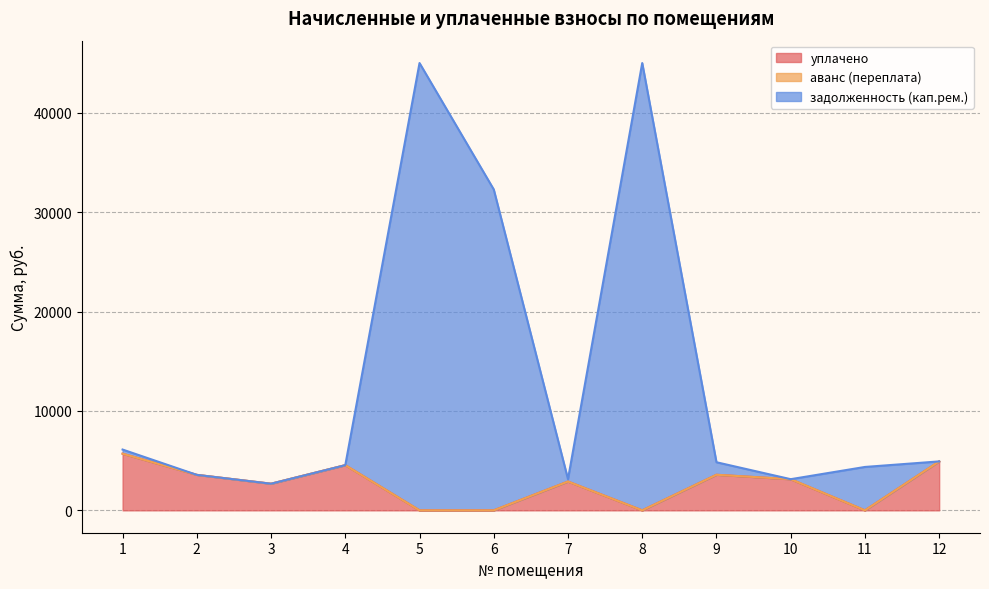

What is the sum of the уплачено values at 2 and 11?

3570.5